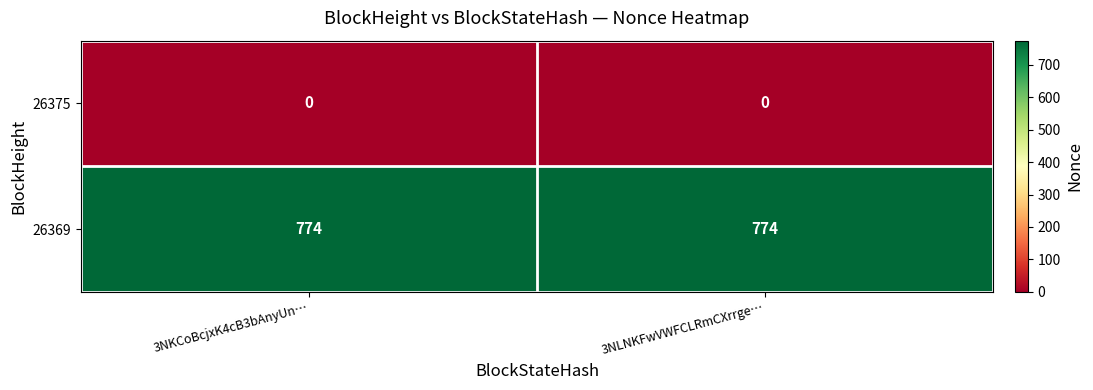

The 26375 series shows 0 at 3NLNKFwVWFCLRmCXrrge…. True or false?

True